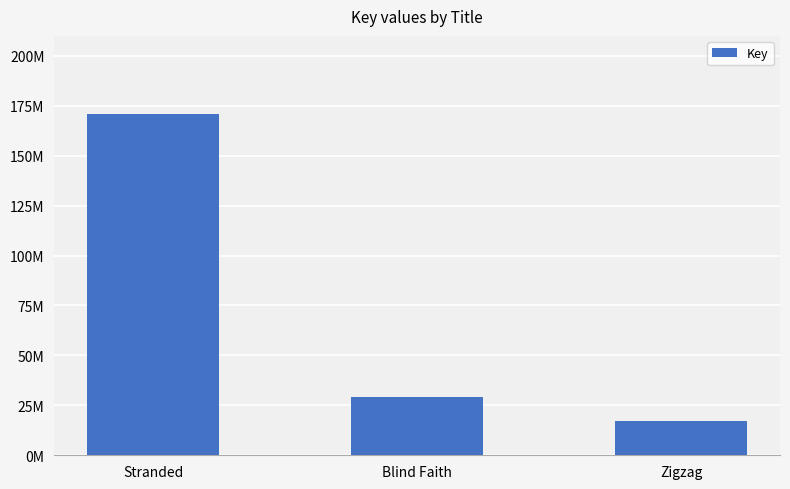

What is the ratio of the value at Zigzag to the value at Blind Faith?

0.6